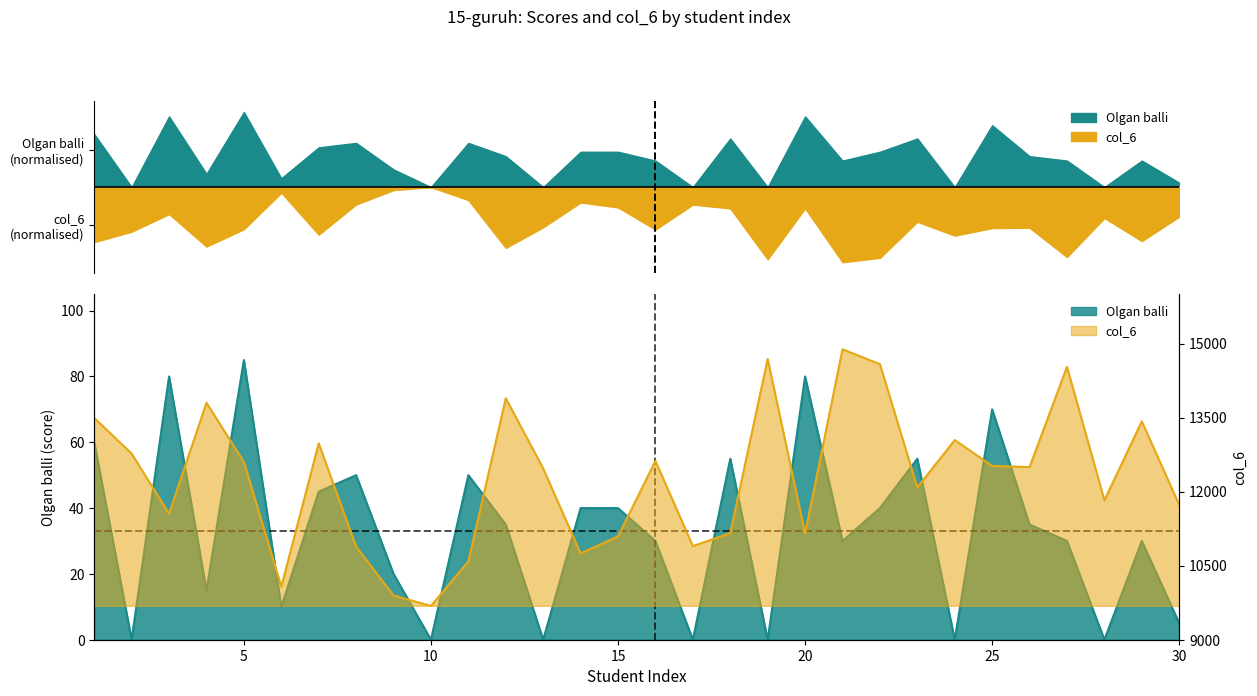

What is the difference between the col_6 values at 19 and 6?

4611